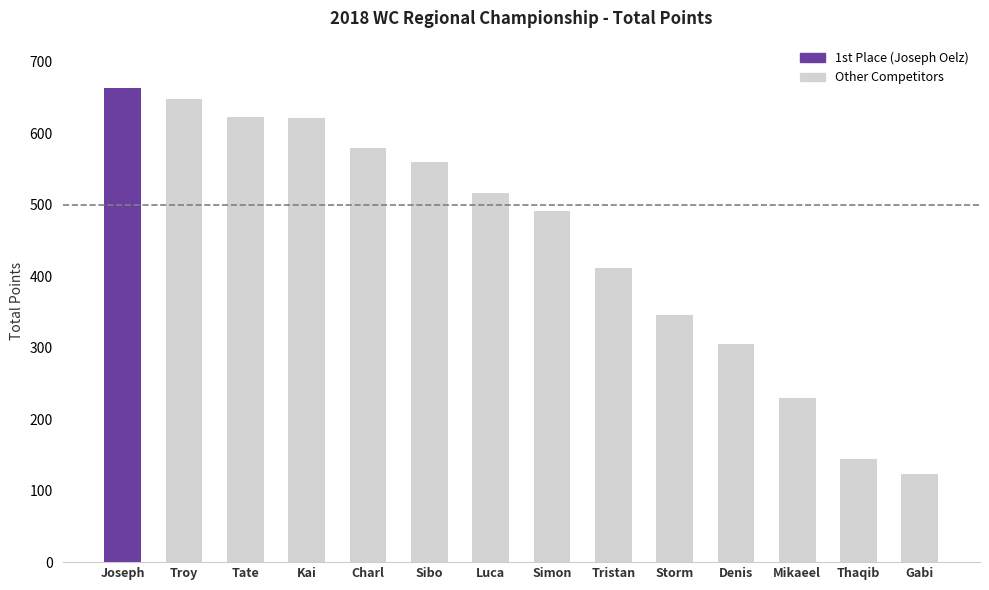

What is the label of the 3rd bar from the left?

Tate